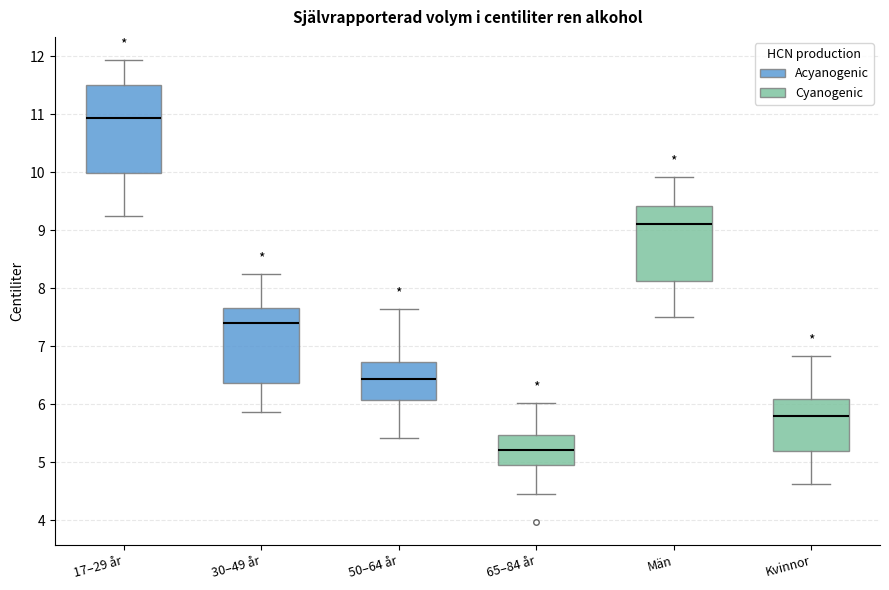

Which box has the highest median line?

17–29 år